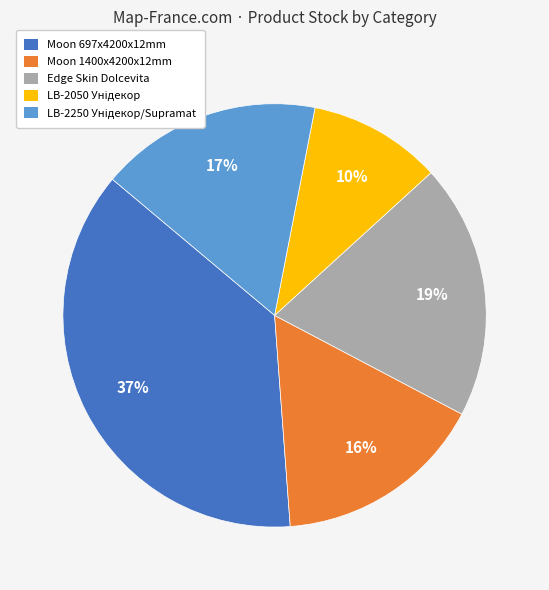

Count the number of slices in the pie.

5